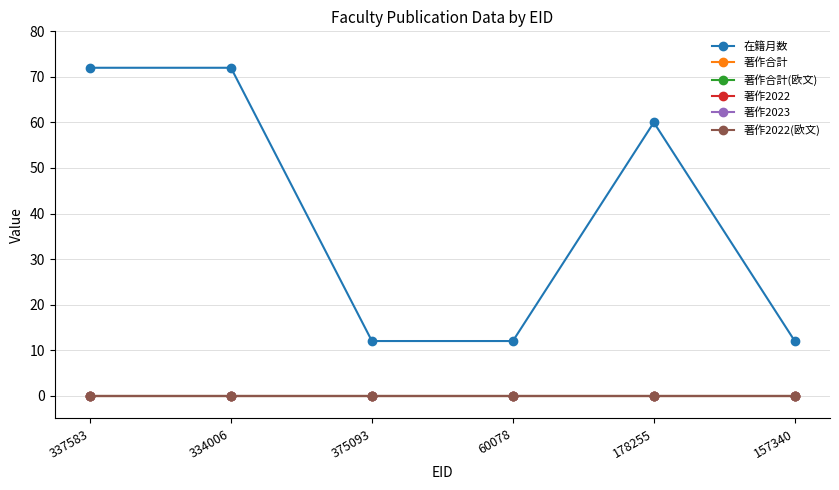

What is the label of the 1st point from the left?

337583